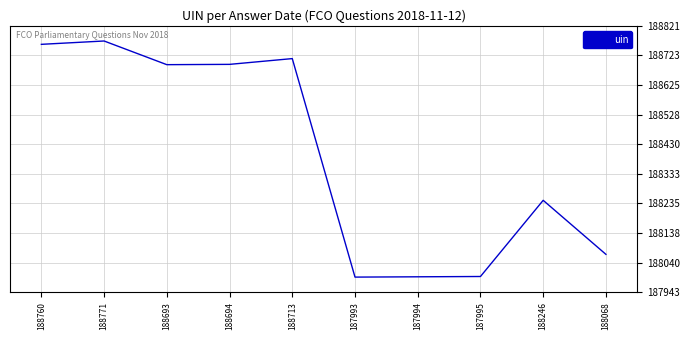

Where is the data nearest to the value 188382?

188246